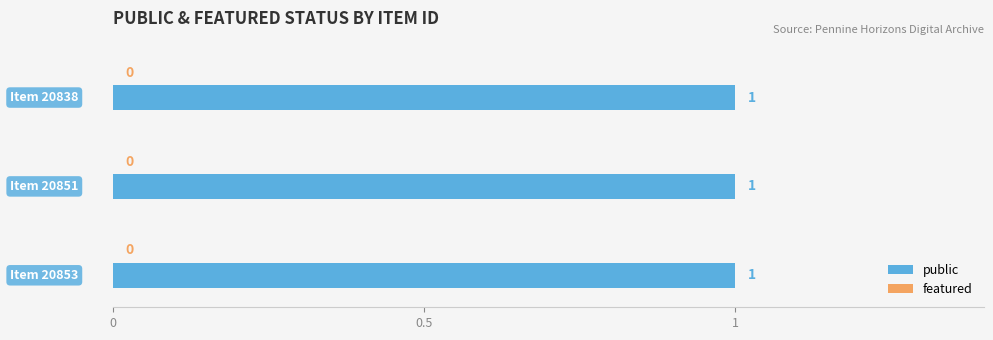

At which category is the sum across all series the highest?

20838